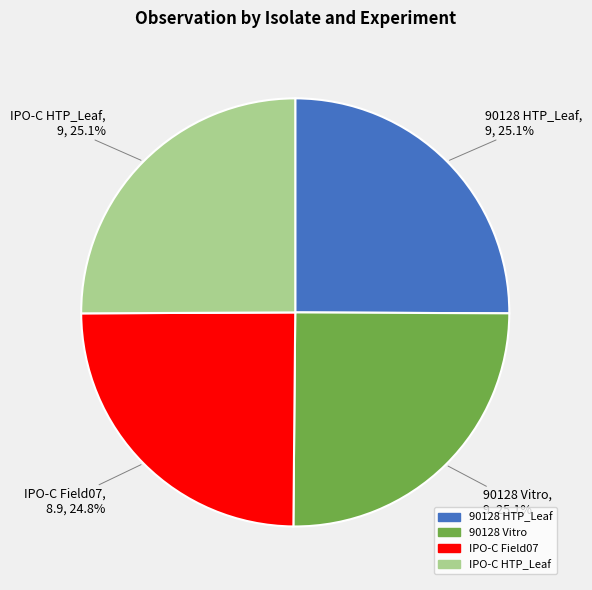

To the nearest percent, what is the average slice percentage?

25%